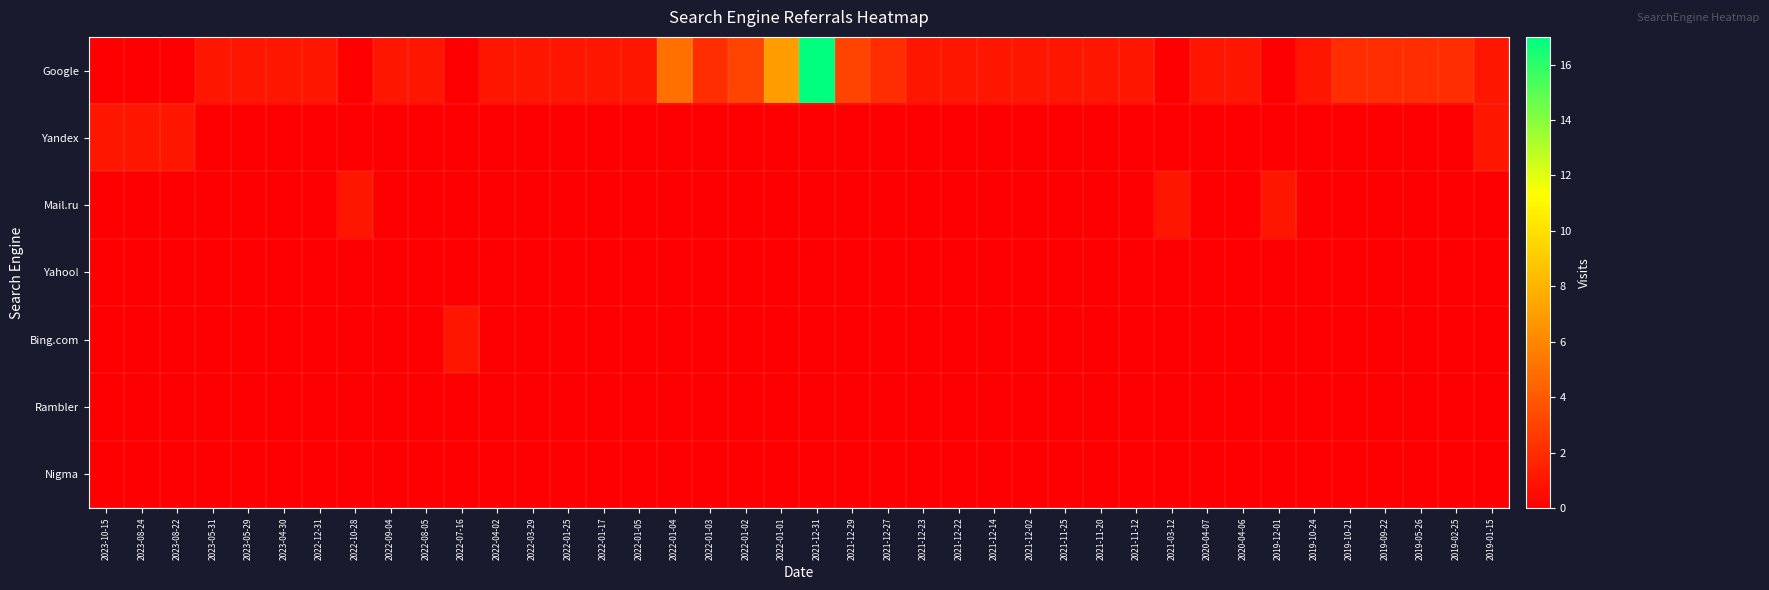

What is the maximum value shown in the chart?

17